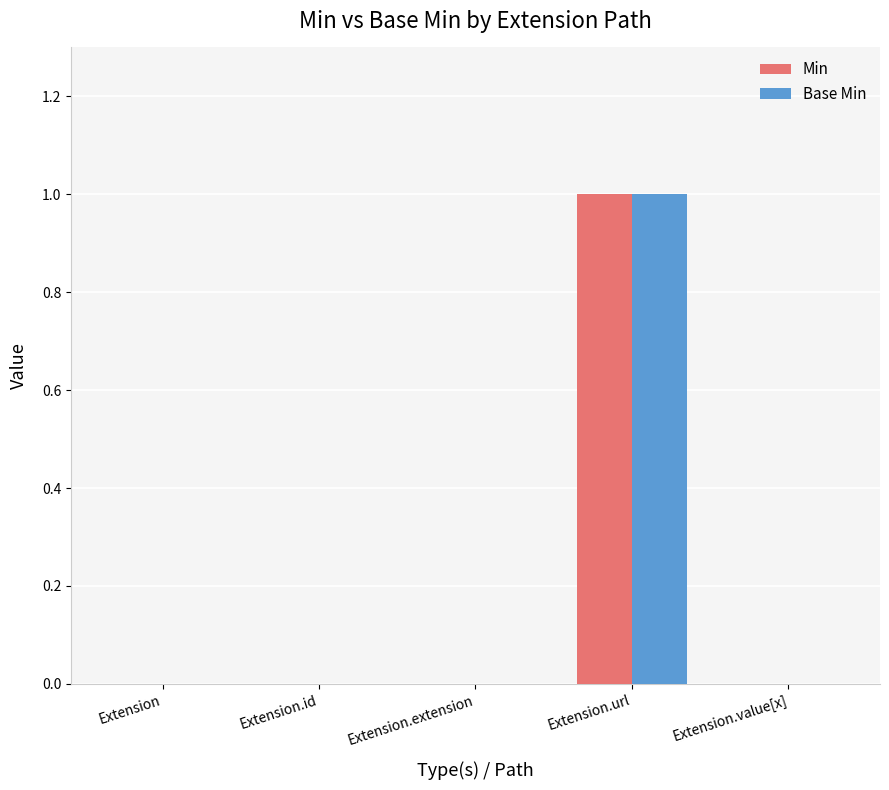

How many Base Min values are between 0 and 1?

5